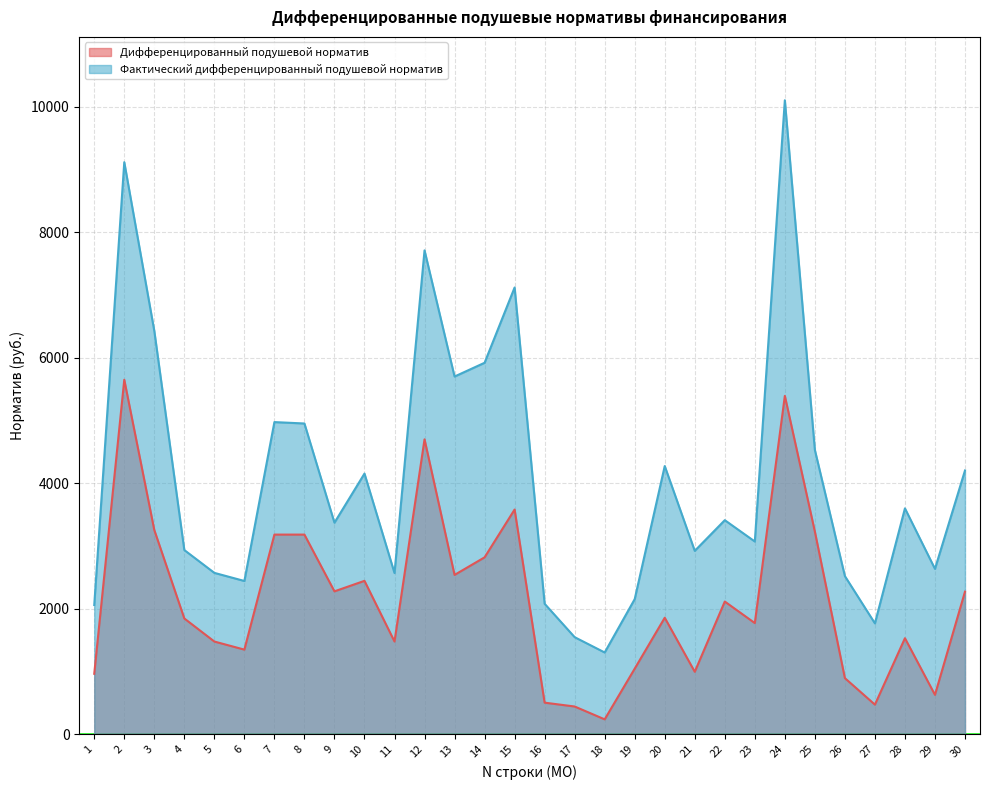

Is it true that Дифференцированный подушевой норматив equals 1474.7 at 11?

True